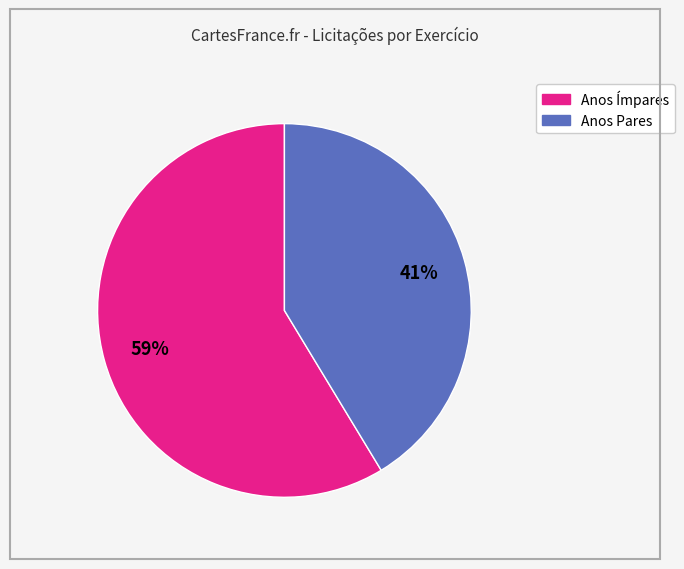

Is there a majority slice in this chart?

Yes